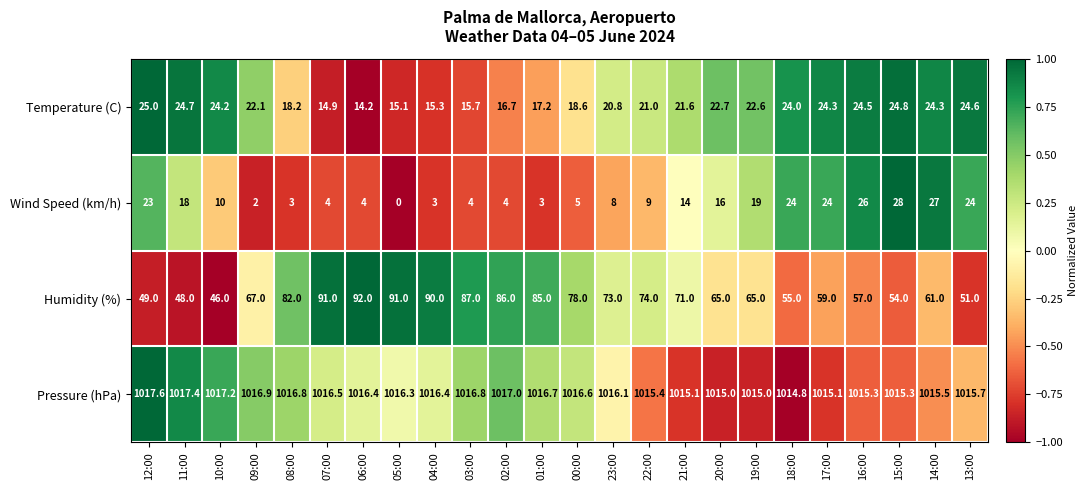

What is the sum of all Pressure (hPa) values?

24386.9